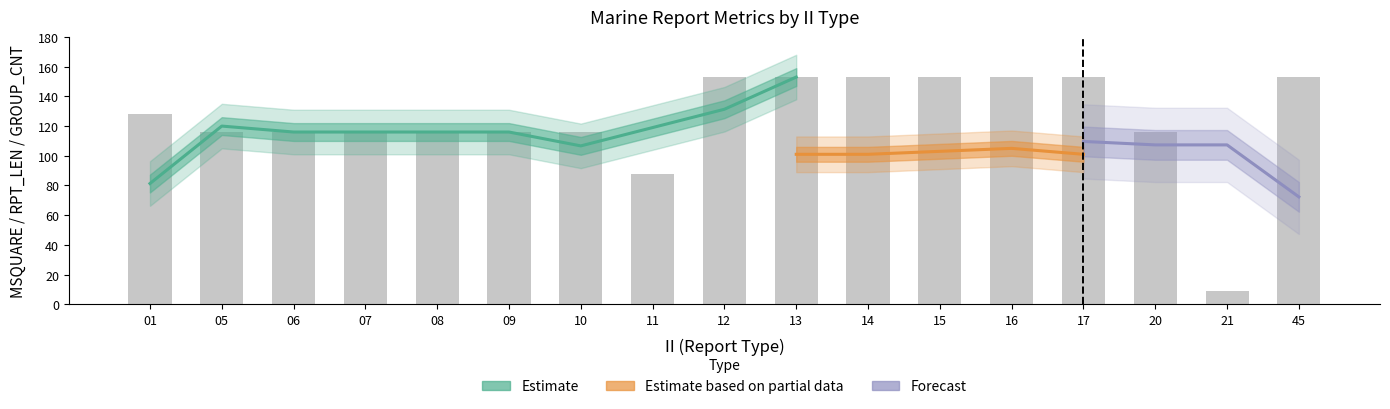

What is the difference between the maximum and second lowest values in the MSQUARE_mean series?

65